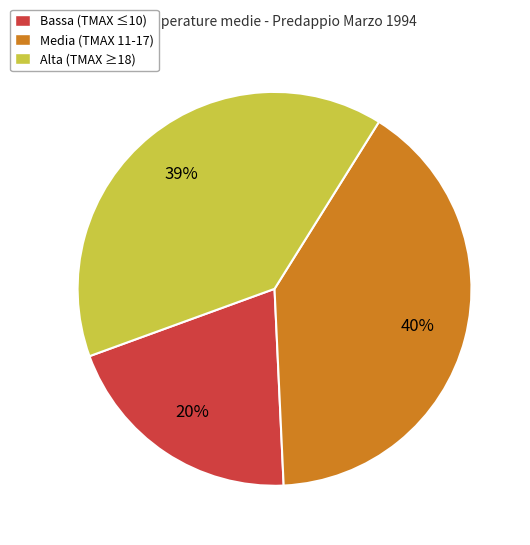

Do Bassa (TMAX ≤10) and Media (TMAX 11-17) together represent more than half of the pie?

Yes